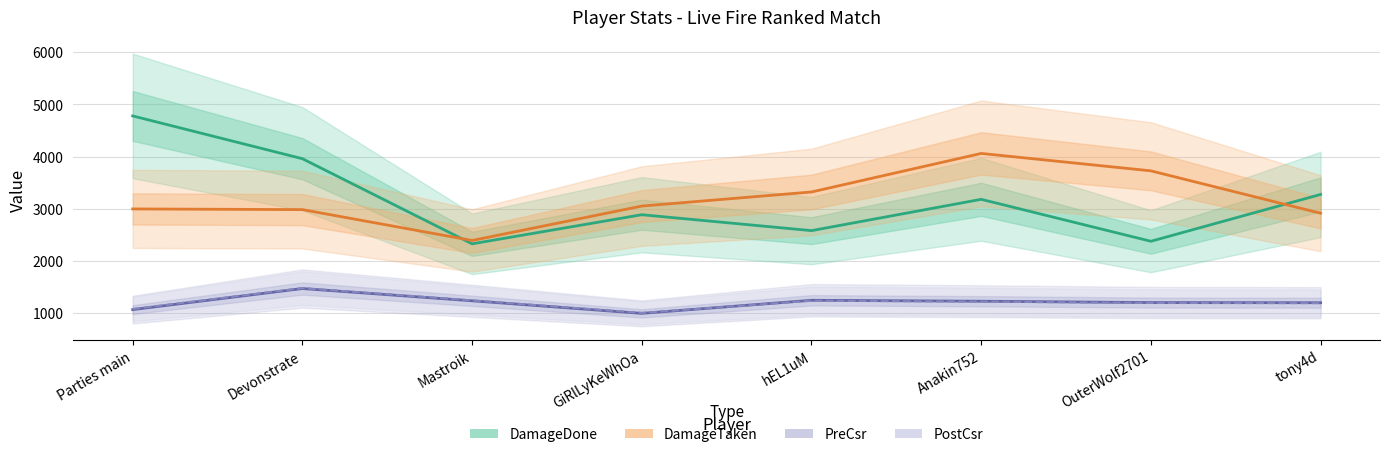

What position from the right is OuterWolf2701?

2